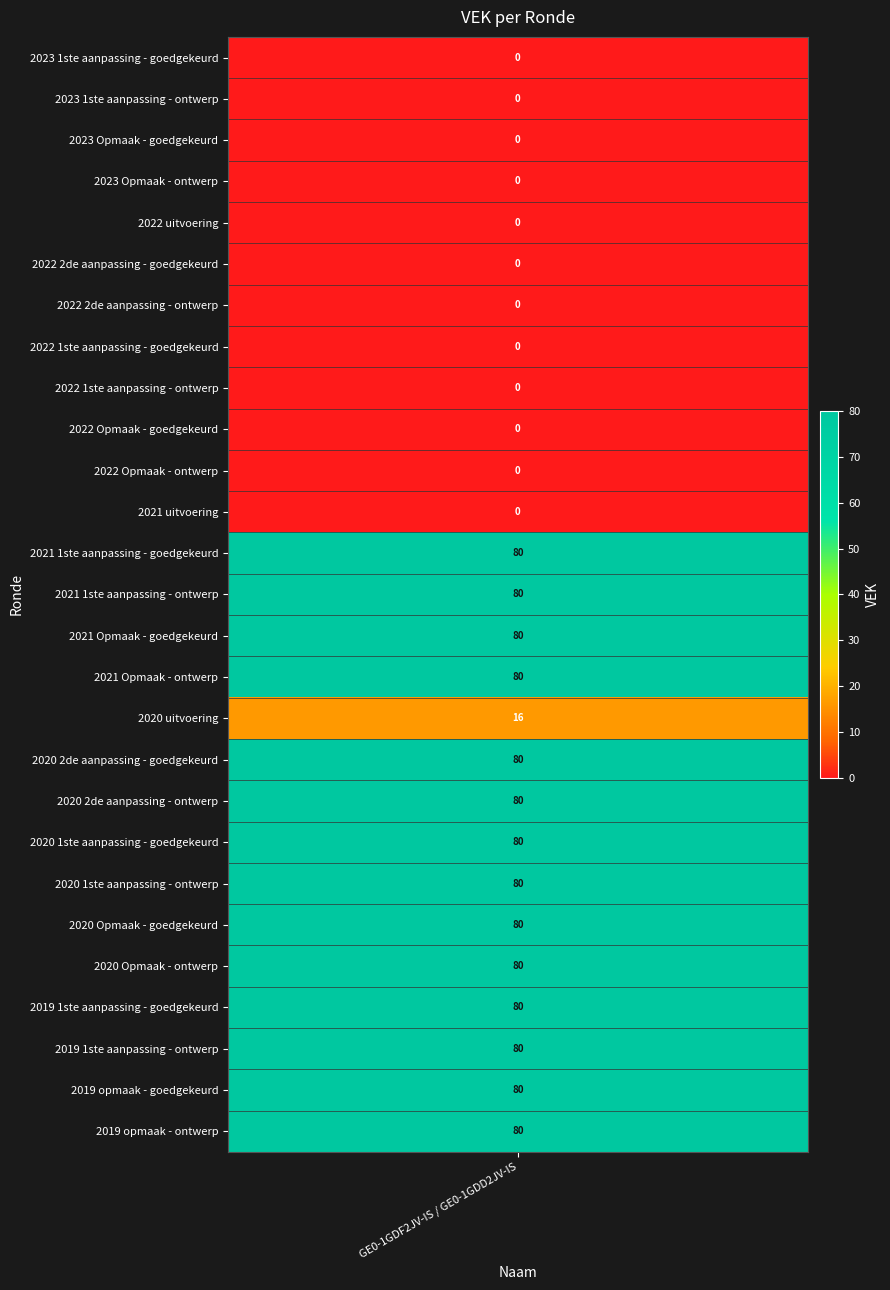

Reading left to right, transcribe all the data shown in this chart.

2023 1ste aanpassing - goedgekeurd=0	2023 1ste aanpassing - ontwerp=0	2023 Opmaak - goedgekeurd=0	2023 Opmaak - ontwerp=0	2022 uitvoering=0	2022 2de aanpassing - goedgekeurd=0	2022 2de aanpassing - ontwerp=0	2022 1ste aanpassing - goedgekeurd=0	2022 1ste aanpassing - ontwerp=0	2022 Opmaak - goedgekeurd=0	2022 Opmaak - ontwerp=0	2021 uitvoering=0	2021 1ste aanpassing - goedgekeurd=80	2021 1ste aanpassing - ontwerp=80	2021 Opmaak - goedgekeurd=80	2021 Opmaak - ontwerp=80	2020 uitvoering=16	2020 2de aanpassing - goedgekeurd=80	2020 2de aanpassing - ontwerp=80	2020 1ste aanpassing - goedgekeurd=80	2020 1ste aanpassing - ontwerp=80	2020 Opmaak - goedgekeurd=80	2020 Opmaak - ontwerp=80	2019 1ste aanpassing - goedgekeurd=80	2019 1ste aanpassing - ontwerp=80	2019 opmaak - goedgekeurd=80	2019 opmaak - ontwerp=80